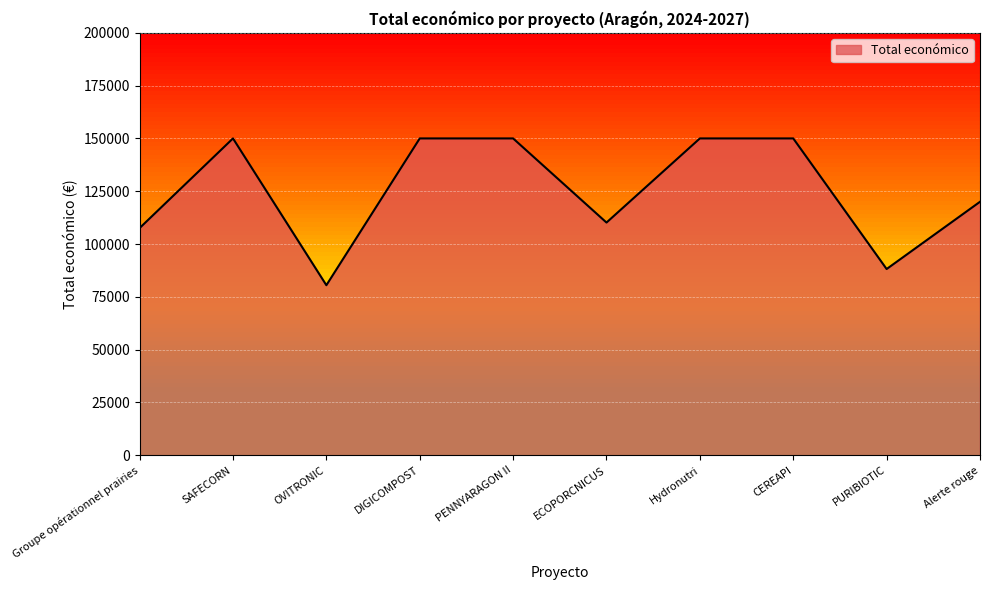

Count the number of data series in this chart.

1